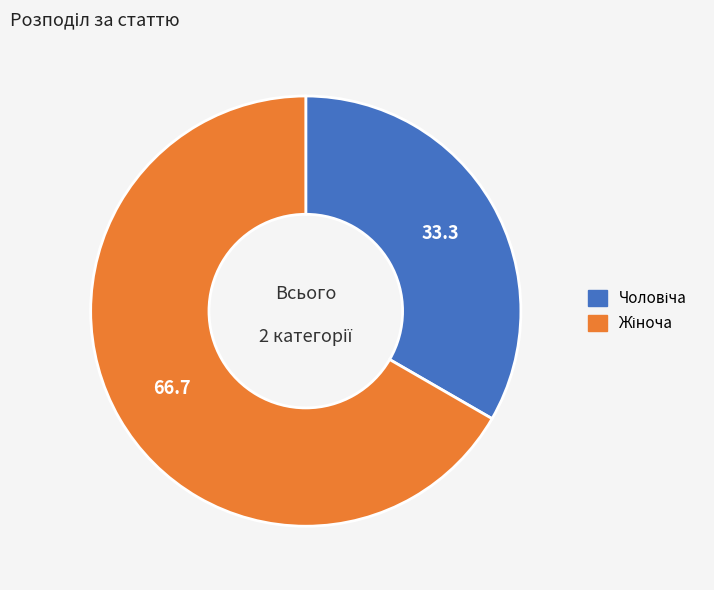

Is there a majority slice in this chart?

Yes